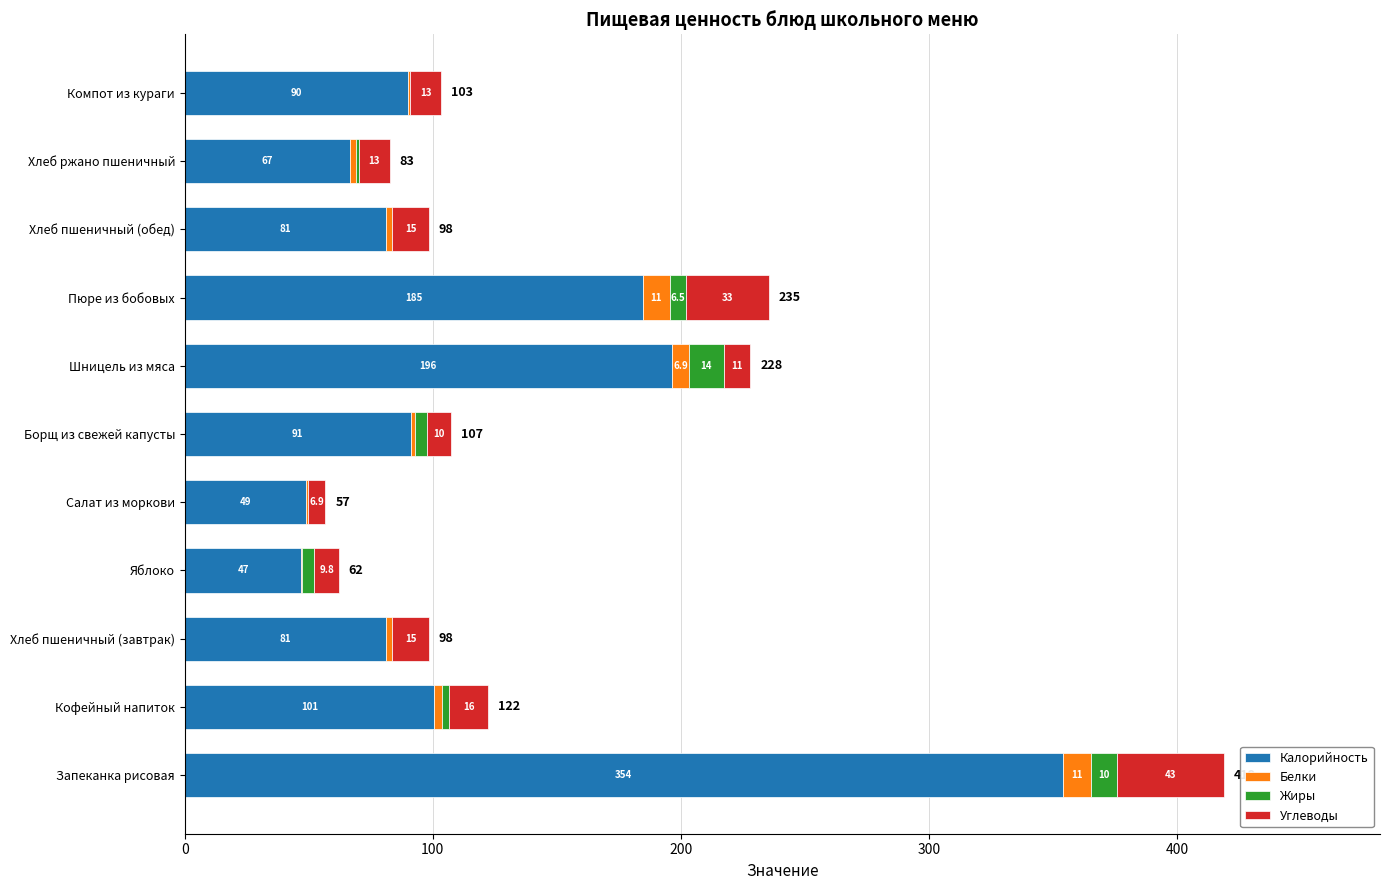

At which category is the sum across all series the highest?

Запеканка рисовая